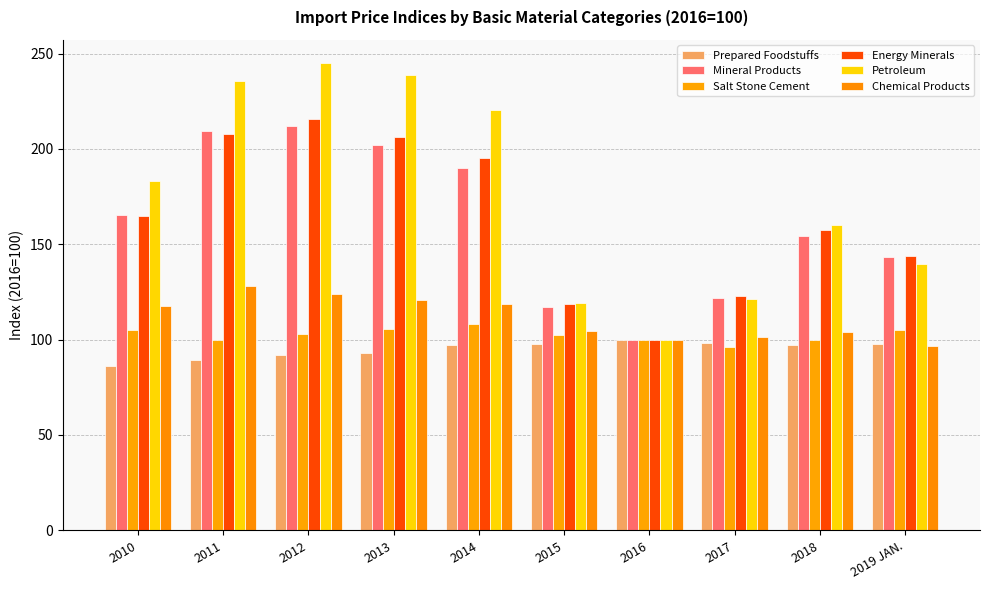

How many data points in Petroleum are less than 183?

5